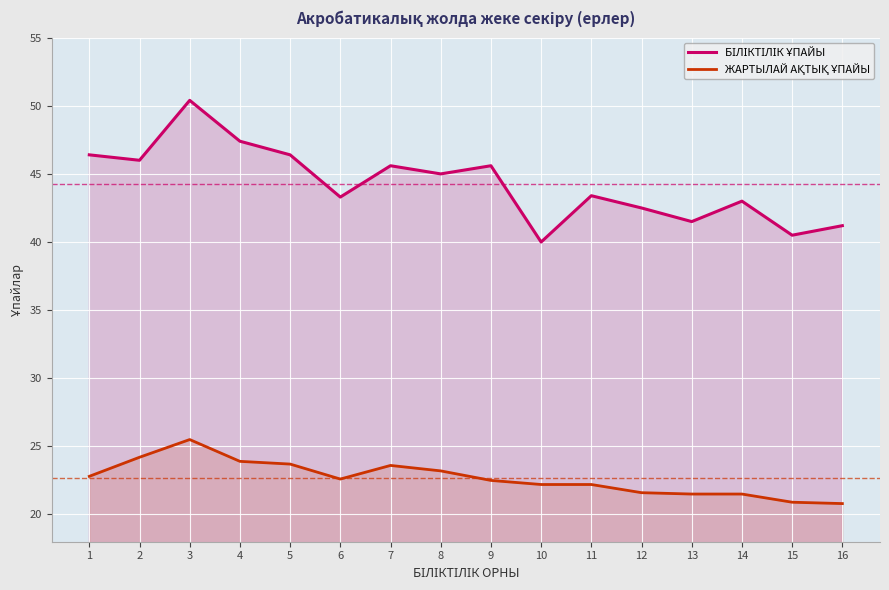

Reading left to right, transcribe all the data shown in this chart.

БІЛІКТІЛІК ҰПАЙЫ: 46.4	46.0	50.4	47.4	46.4	43.3	45.6	45.0	45.6	40.0	43.4	42.5	41.5	43.0	40.5	41.2
ЖАРТЫЛАЙ АҚТЫҚ ҰПАЙЫ: 22.8	24.2	25.5	23.9	23.7	22.6	23.6	23.2	22.5	22.2	22.2	21.6	21.5	21.5	20.9	20.8